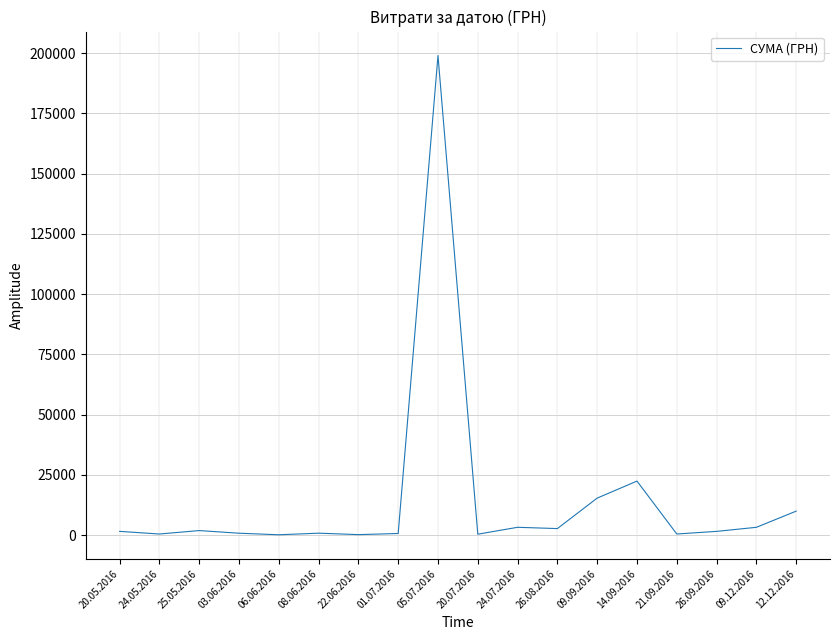

What is the maximum value shown in the chart?

199000.0